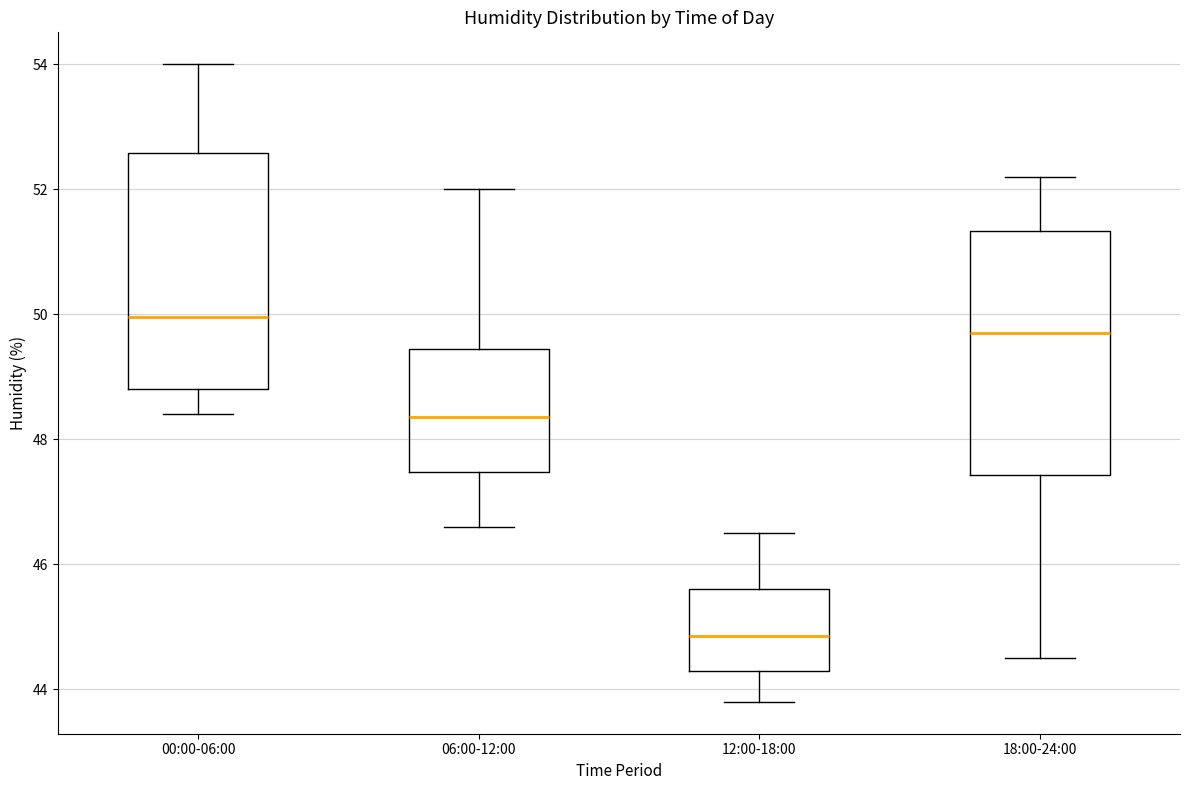

Which box has the lowest median line?

12:00-18:00